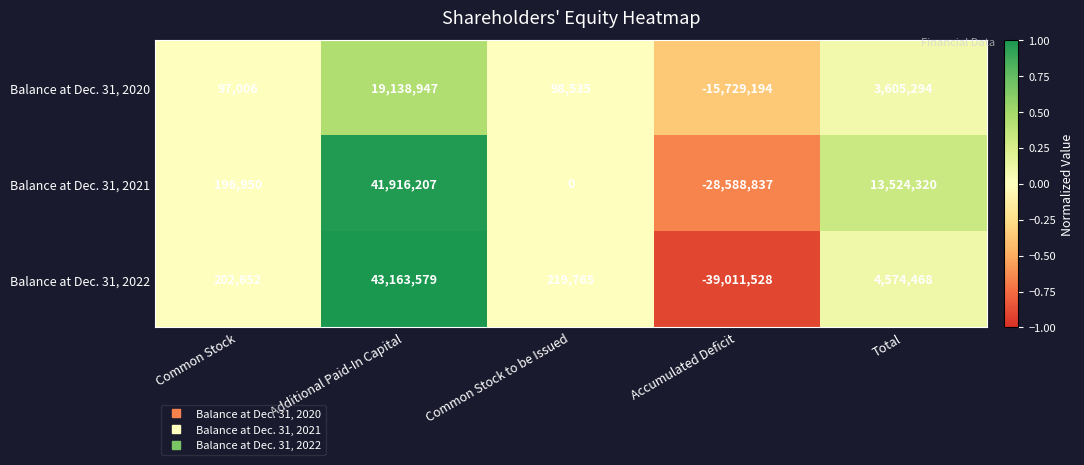

What is the minimum value shown in the chart?

-39011528